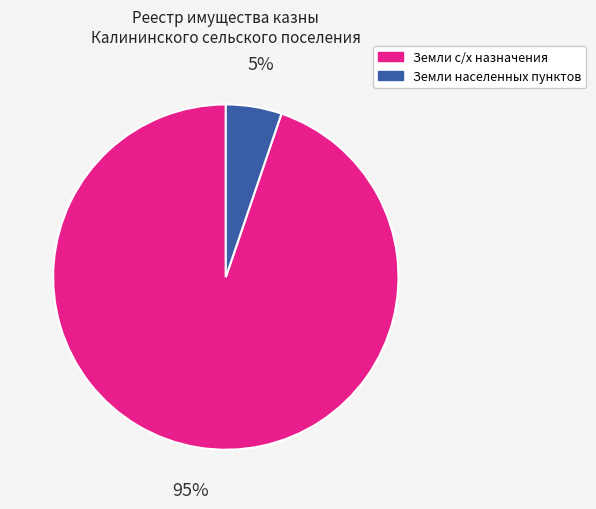

To the nearest percent, what is the difference between the largest and smallest slice percentages?

90%